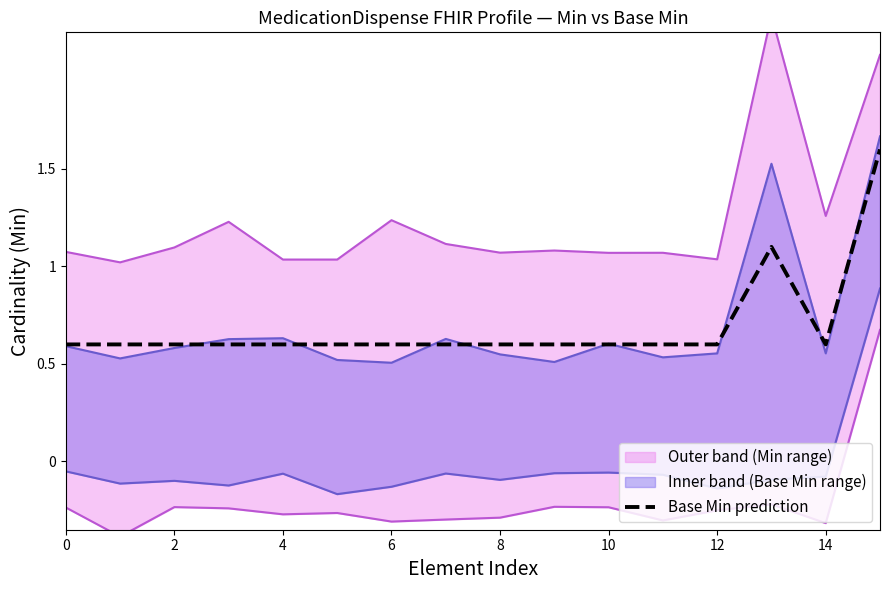

Is it true that Base Min prediction equals 0.8 at 0?

False